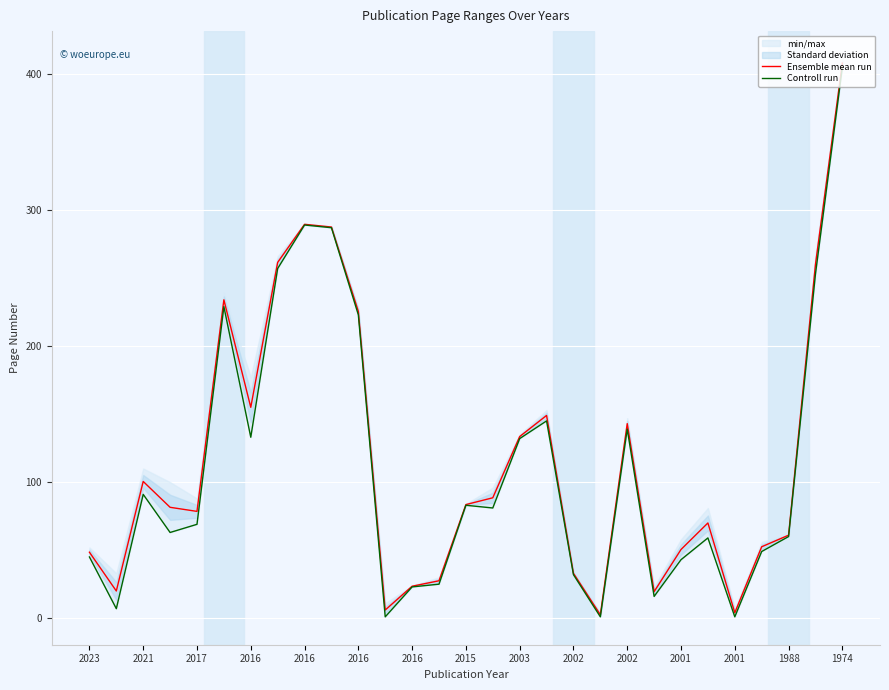

List the series in order of their overall mean, highest first.

Ensemble mean run, Controll run